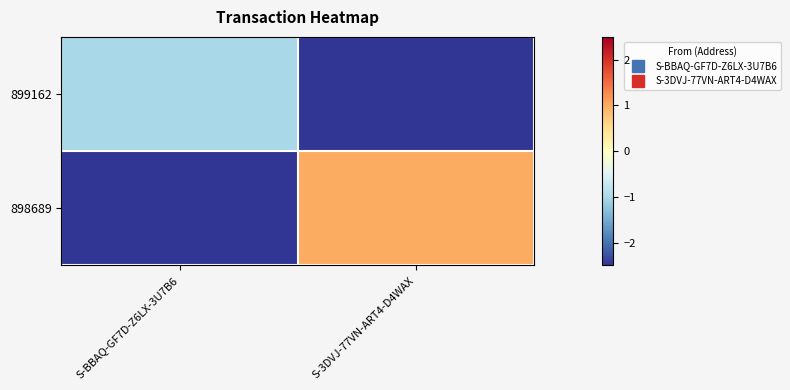

Reading left to right, list all the values displayed in this chart.

899162: S-BBAQ-GF7D-Z6LX-3U7B6=-1.0	S-3DVJ-77VN-ART4-D4WAX=-2.7
898689: S-BBAQ-GF7D-Z6LX-3U7B6=-2.7	S-3DVJ-77VN-ART4-D4WAX=1.0